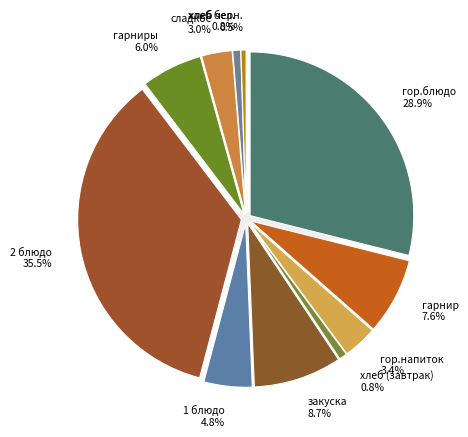

What percentage is the закуска slice, to the nearest percent?

9%